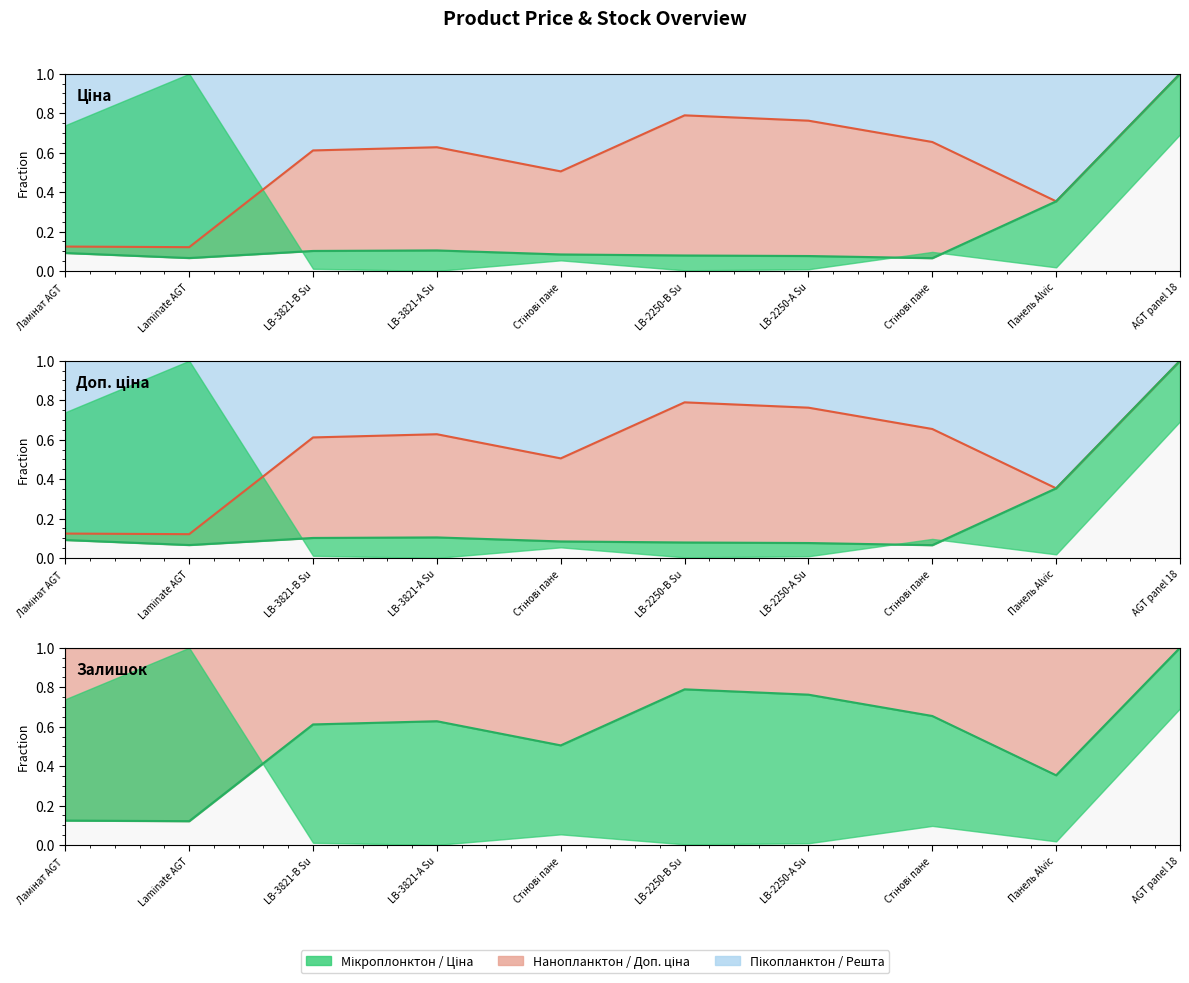

Reading left to right, list all the values displayed in this chart.

Ціна: Ламінат AGT =0.1	Laminate AGT=0.1	LB-3821-В Su=0.1	LB-3821-А Su=0.1	Стінові пане=0.1	LB-2250-В Su=0.1	LB-2250-А Su=0.1	Стінові пане=0.1	Панель Alvic=0.4	AGT panel 18=1.0
Доп. ціна: Ламінат AGT =0.1	Laminate AGT=0.1	LB-3821-В Su=0.6	LB-3821-А Su=0.6	Стінові пане=0.5	LB-2250-В Su=0.8	LB-2250-А Su=0.8	Стінові пане=0.7	Панель Alvic=0.4	AGT panel 18=1.0